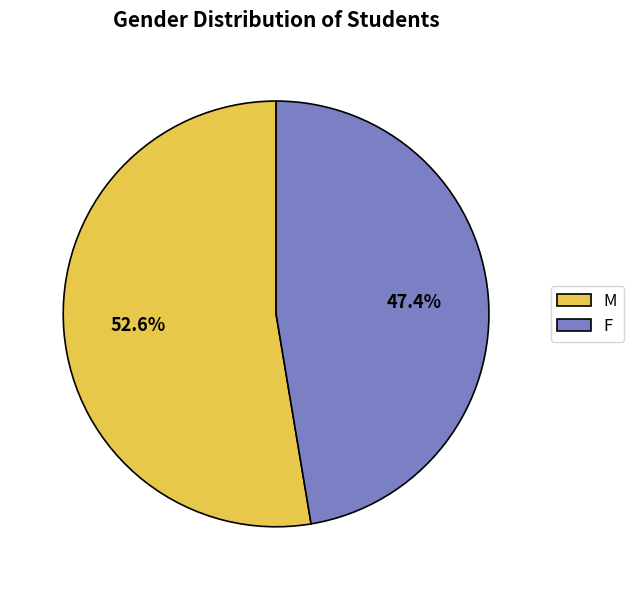

Is it true that M is 53% of the pie?

True